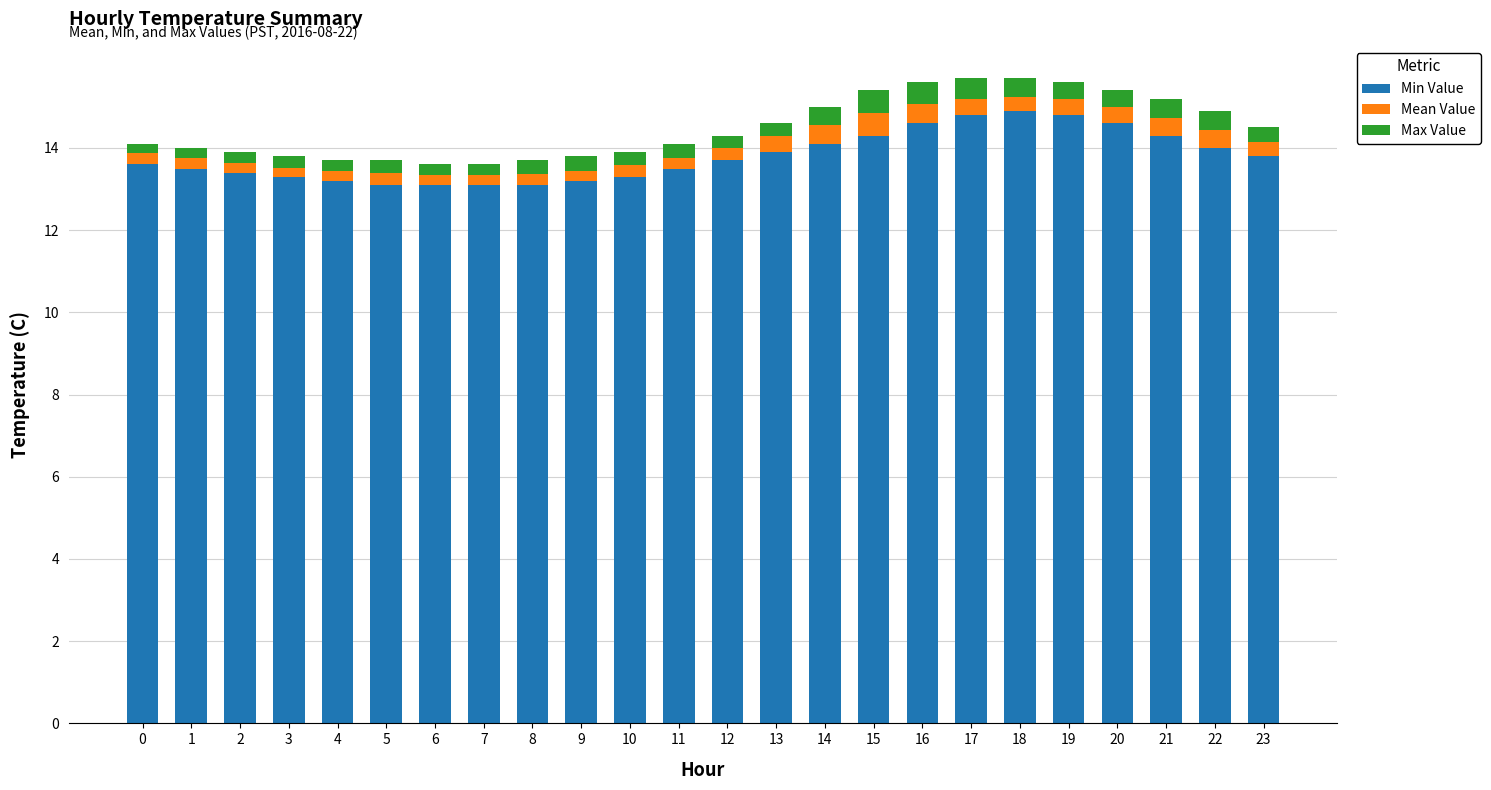

What is the maximum value for Min Value?

14.9